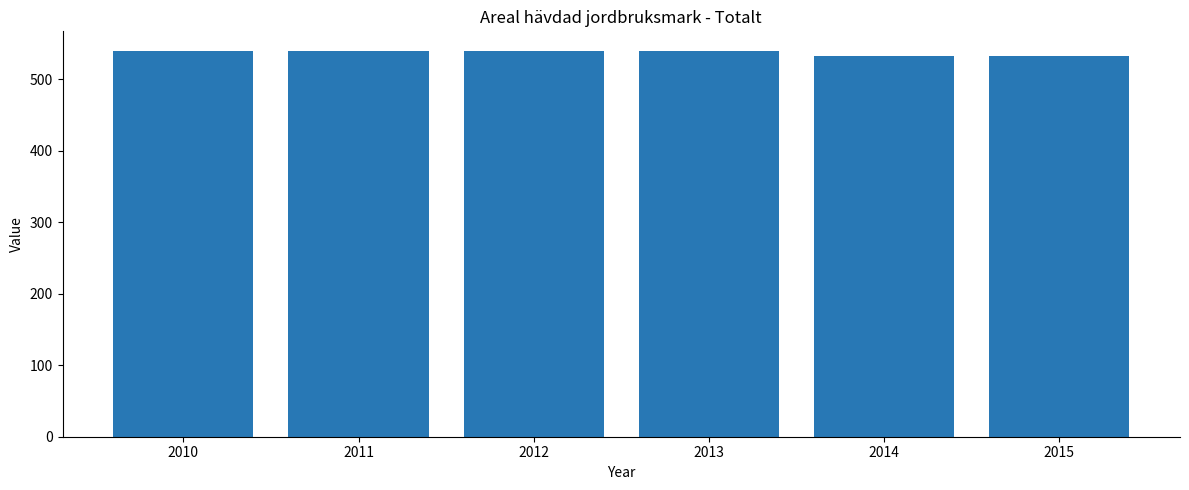

What is the value of the 3rd bar from the left?

540